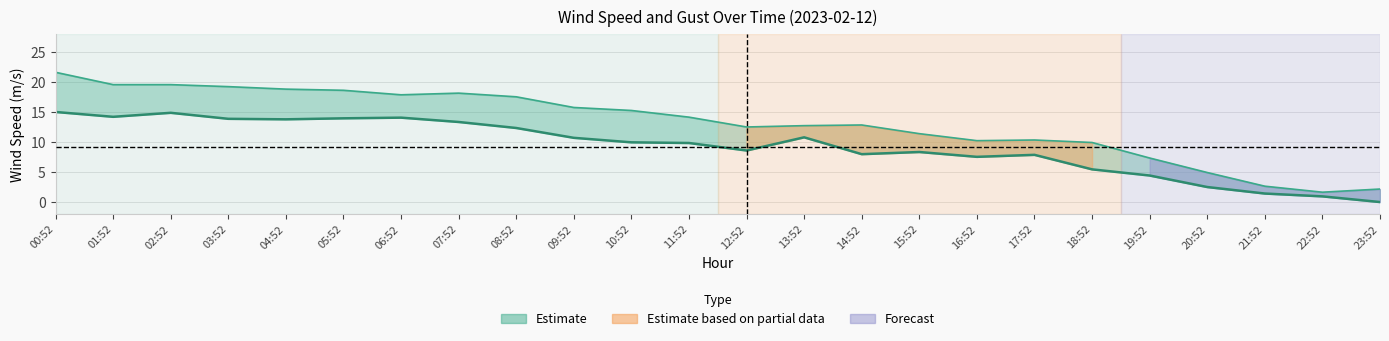

Reading right to left, transcribe all the data shown in this chart.

WIND_SPEED: 23:52=0.0	22:52=0.9	21:52=1.4	20:52=2.5	19:52=4.4	18:52=5.4	17:52=7.9	16:52=7.5	15:52=8.3	14:52=8.0	13:52=10.8	12:52=8.6	11:52=9.8	10:52=9.9	09:52=10.7	08:52=12.3	07:52=13.3	06:52=14.1	05:52=13.9	04:52=13.8	03:52=13.9	02:52=14.9	01:52=14.2	00:52=15.0
WIND_SPEED_GUST: 23:52=2.2	22:52=1.6	21:52=2.6	20:52=4.9	19:52=7.3	18:52=9.9	17:52=10.3	16:52=10.2	15:52=11.4	14:52=12.8	13:52=12.7	12:52=12.5	11:52=14.1	10:52=15.2	09:52=15.8	08:52=17.5	07:52=18.1	06:52=17.9	05:52=18.6	04:52=18.8	03:52=19.2	02:52=19.6	01:52=19.6	00:52=21.6